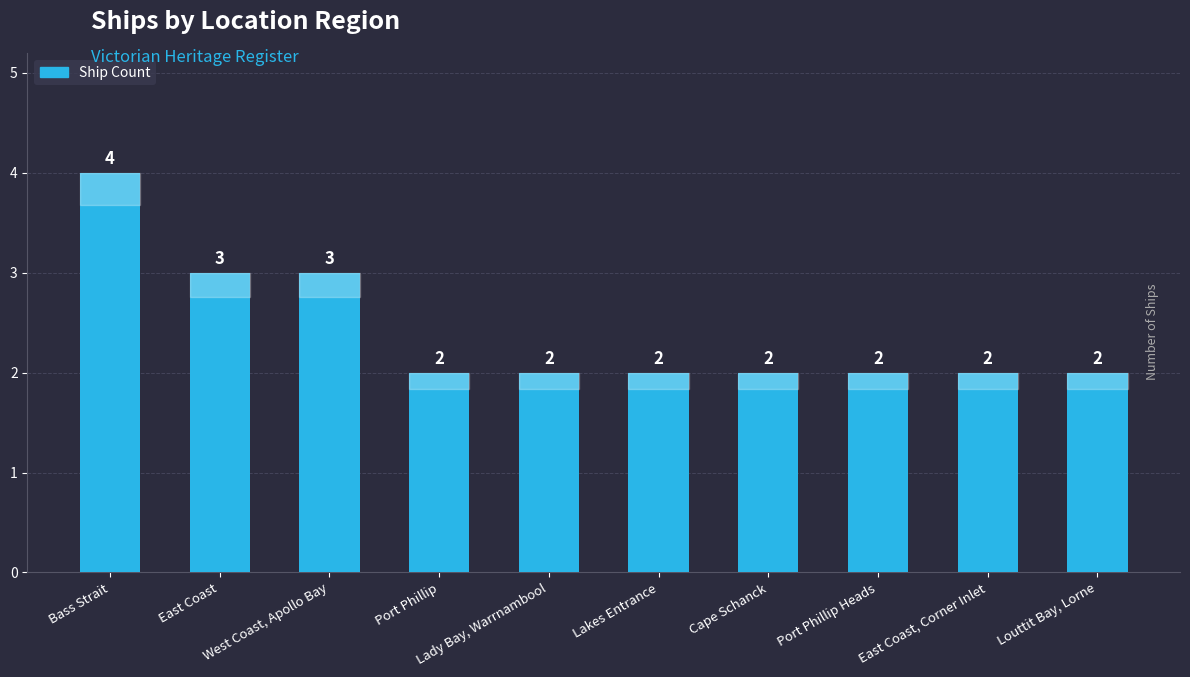

How many distinct data groups are displayed?

1